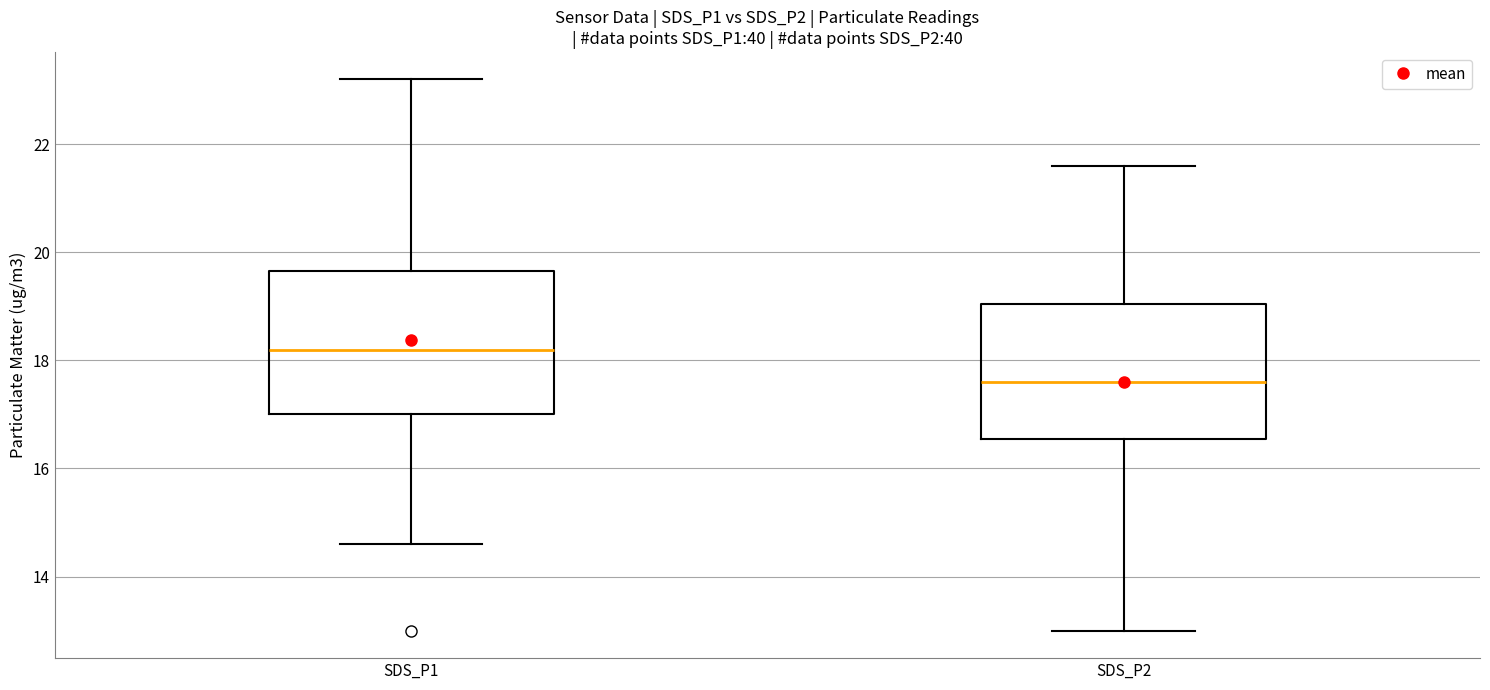

Where is the lower edge of the box for SDS_P1 on the y-axis? The values are not printed on the chart, so give them approximately, as read against the axis.

17.0